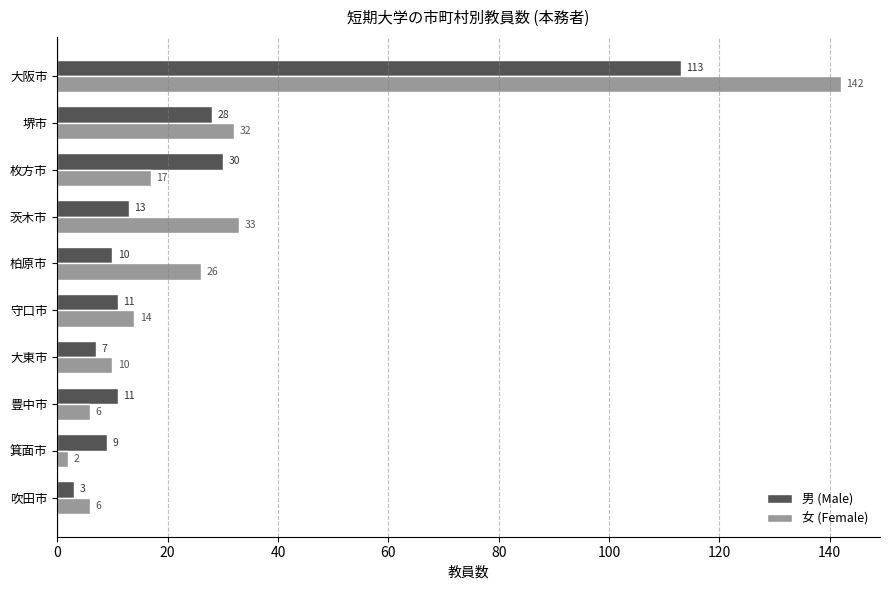

Rank the series at 箕面市 from highest to lowest value.

男 (Male), 女 (Female)